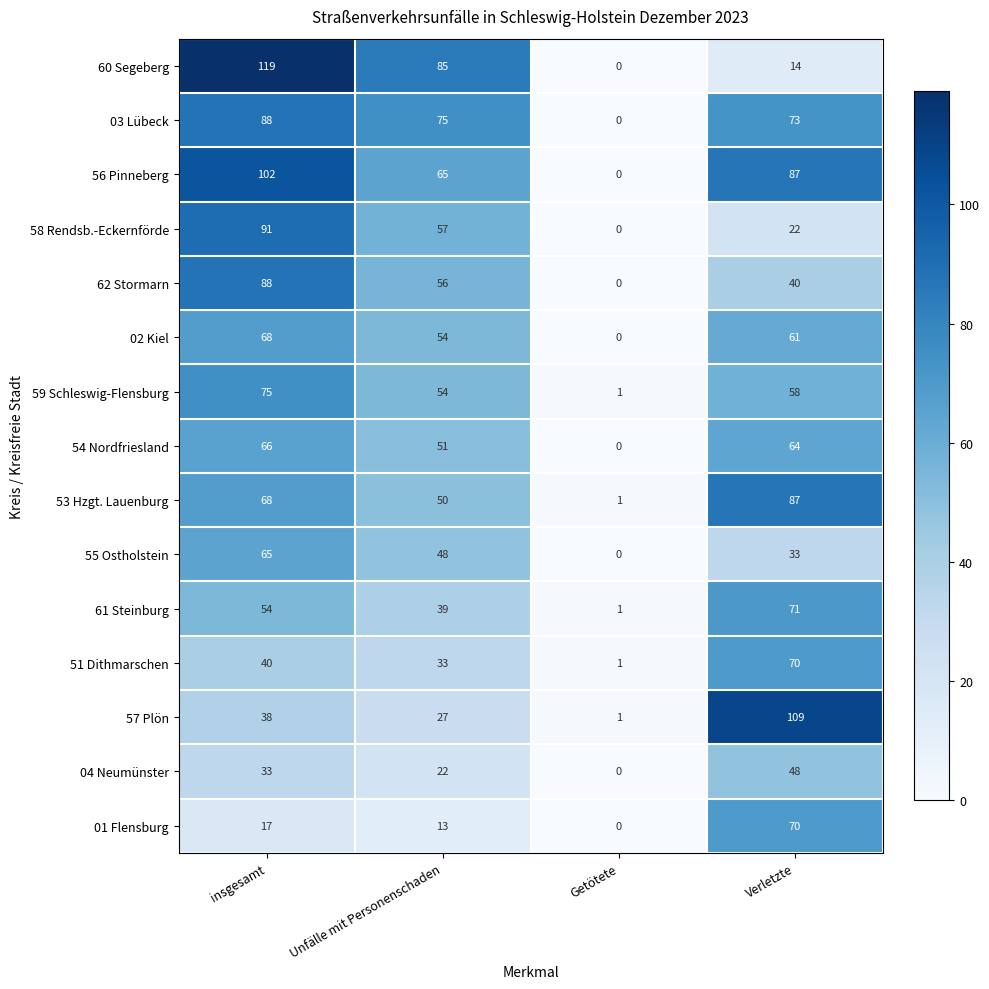

Which series has the widest spread of values?

60 Segeberg